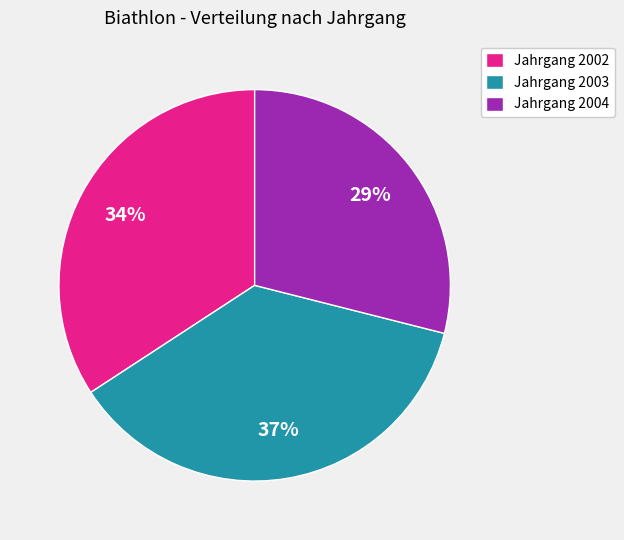

What is the ratio of the value at Jahrgang 2003 to the value at Jahrgang 2002?

1.1